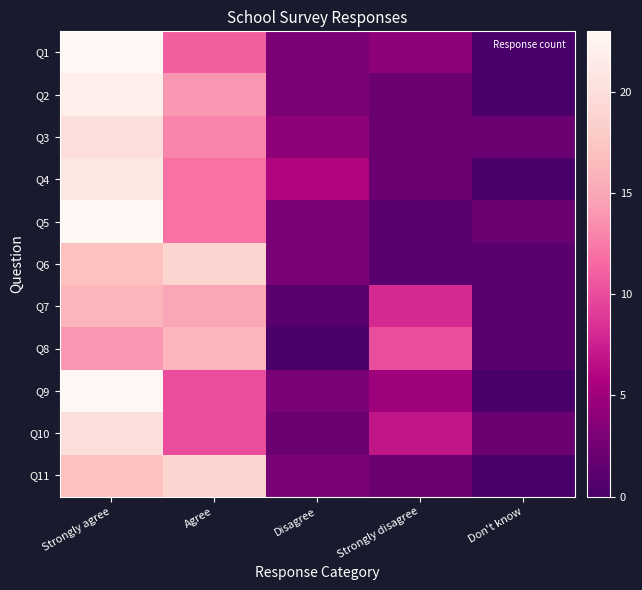

Reading left to right, extract all data points from this chart.

Q1: Strongly agree=23	Agree=11	Disagree=3	Strongly disagree=4	Don't know=0
Q2: Strongly agree=22	Agree=14	Disagree=3	Strongly disagree=2	Don't know=0
Q3: Strongly agree=20	Agree=13	Disagree=4	Strongly disagree=2	Don't know=2
Q4: Strongly agree=21	Agree=12	Disagree=6	Strongly disagree=2	Don't know=0
Q5: Strongly agree=23	Agree=12	Disagree=3	Strongly disagree=1	Don't know=2
Q6: Strongly agree=17	Agree=19	Disagree=3	Strongly disagree=1	Don't know=1
Q7: Strongly agree=16	Agree=15	Disagree=1	Strongly disagree=8	Don't know=1
Q8: Strongly agree=14	Agree=16	Disagree=0	Strongly disagree=10	Don't know=1
Q9: Strongly agree=23	Agree=10	Disagree=3	Strongly disagree=5	Don't know=0
Q10: Strongly agree=20	Agree=10	Disagree=2	Strongly disagree=7	Don't know=2
Q11: Strongly agree=17	Agree=19	Disagree=3	Strongly disagree=2	Don't know=0